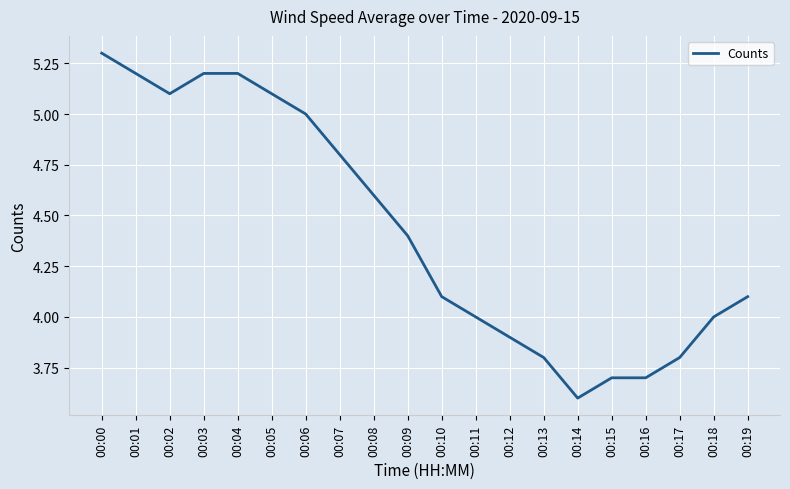

Reading right to left, extract all data points from this chart.

00:19=4.1	00:18=4.0	00:17=3.8	00:16=3.7	00:15=3.7	00:14=3.6	00:13=3.8	00:12=3.9	00:11=4.0	00:10=4.1	00:09=4.4	00:08=4.6	00:07=4.8	00:06=5.0	00:05=5.1	00:04=5.2	00:03=5.2	00:02=5.1	00:01=5.2	00:00=5.3